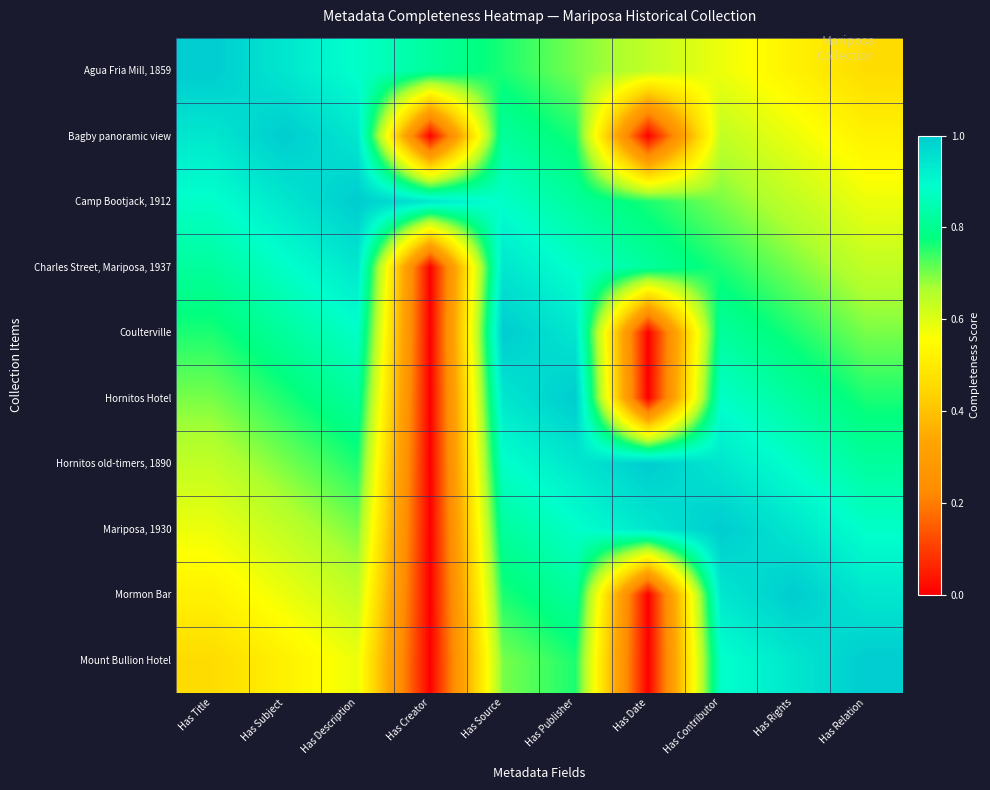

Reading left to right, extract all data points from this chart.

Agua Fria Mill, 1859: Has Title=1.0	Has Subject=0.9	Has Description=0.9	Has Creator=0.8	Has Source=0.8	Has Publisher=0.7	Has Date=0.6	Has Contributor=0.6	Has Rights=0.5	Has Relation=0.5
Bagby panoramic view: Has Title=0.9	Has Subject=1.0	Has Description=0.9	Has Creator=0.0	Has Source=0.8	Has Publisher=0.8	Has Date=0.0	Has Contributor=0.6	Has Rights=0.6	Has Relation=0.5
Camp Bootjack, 1912: Has Title=0.9	Has Subject=0.9	Has Description=1.0	Has Creator=0.9	Has Source=0.9	Has Publisher=0.8	Has Date=0.8	Has Contributor=0.7	Has Rights=0.6	Has Relation=0.6
Charles Street, Mariposa, 1937: Has Title=0.8	Has Subject=0.9	Has Description=0.9	Has Creator=0.0	Has Source=0.9	Has Publisher=0.9	Has Date=0.8	Has Contributor=0.8	Has Rights=0.7	Has Relation=0.6
Coulterville: Has Title=0.8	Has Subject=0.8	Has Description=0.9	Has Creator=0.0	Has Source=1.0	Has Publisher=0.9	Has Date=0.0	Has Contributor=0.8	Has Rights=0.8	Has Relation=0.7
Hornitos Hotel: Has Title=0.7	Has Subject=0.8	Has Description=0.8	Has Creator=0.0	Has Source=0.9	Has Publisher=1.0	Has Date=0.0	Has Contributor=0.9	Has Rights=0.8	Has Relation=0.8
Hornitos old-timers, 1890: Has Title=0.6	Has Subject=0.7	Has Description=0.8	Has Creator=0.0	Has Source=0.9	Has Publisher=0.9	Has Date=1.0	Has Contributor=0.9	Has Rights=0.9	Has Relation=0.8
Mariposa, 1930: Has Title=0.6	Has Subject=0.6	Has Description=0.7	Has Creator=0.0	Has Source=0.8	Has Publisher=0.9	Has Date=0.9	Has Contributor=1.0	Has Rights=0.9	Has Relation=0.9
Mormon Bar: Has Title=0.5	Has Subject=0.6	Has Description=0.6	Has Creator=0.0	Has Source=0.8	Has Publisher=0.8	Has Date=0.0	Has Contributor=0.9	Has Rights=1.0	Has Relation=0.9
Mount Bullion Hotel: Has Title=0.5	Has Subject=0.5	Has Description=0.6	Has Creator=0.0	Has Source=0.7	Has Publisher=0.8	Has Date=0.0	Has Contributor=0.9	Has Rights=0.9	Has Relation=1.0